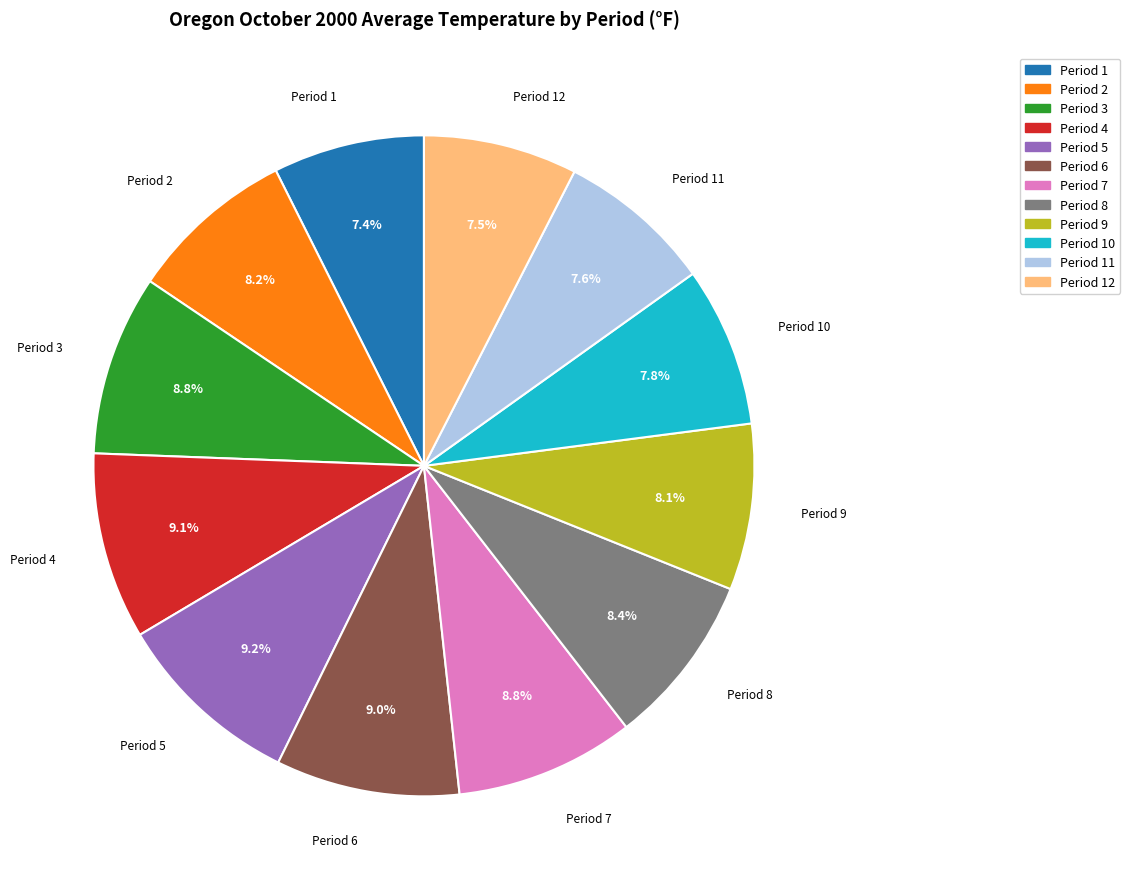

Is there any slice that represents more than half of the pie?

No